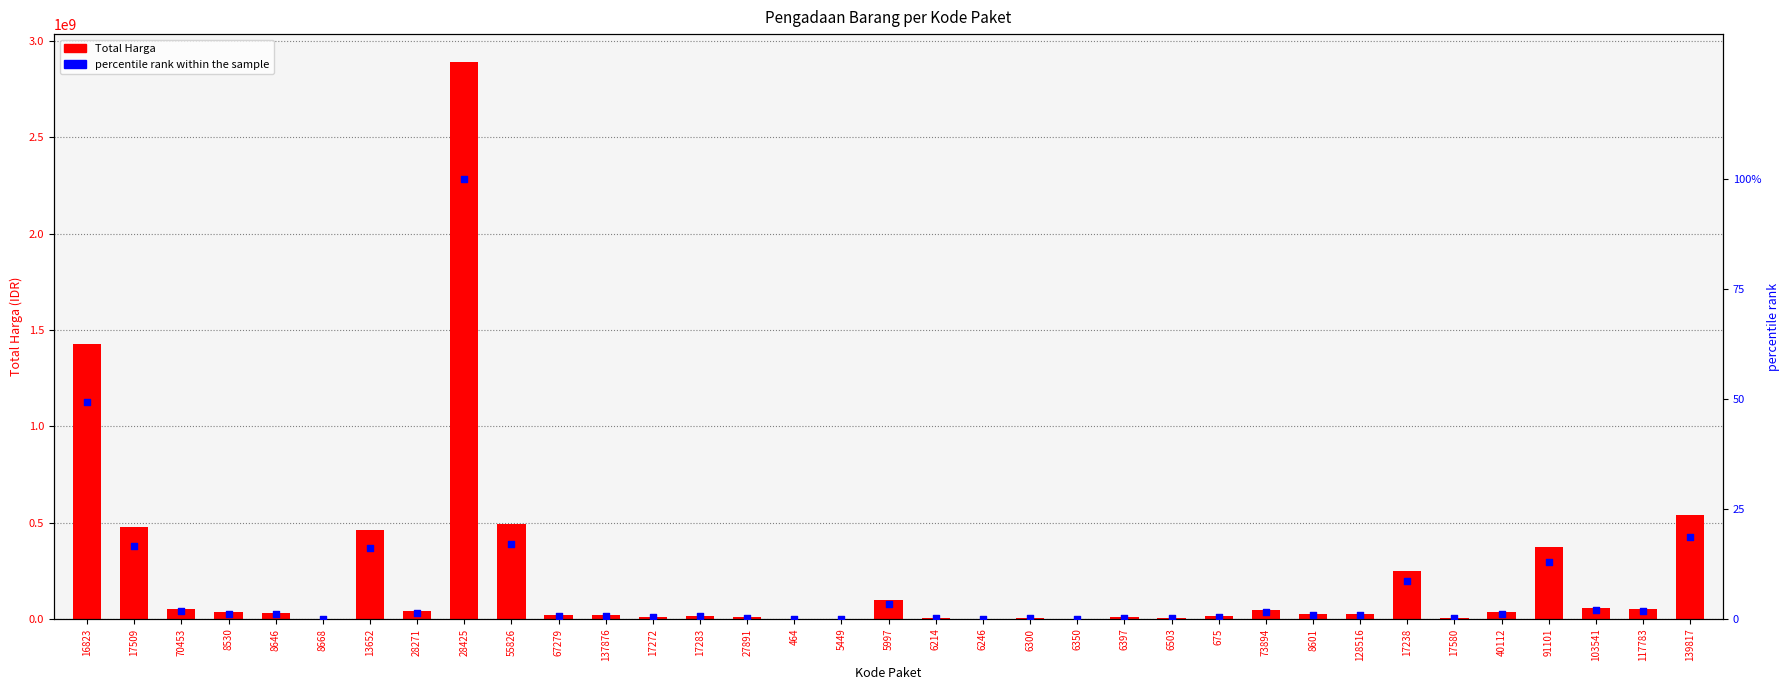

Which series reaches the minimum Y coordinate?

percentile rank within the sample